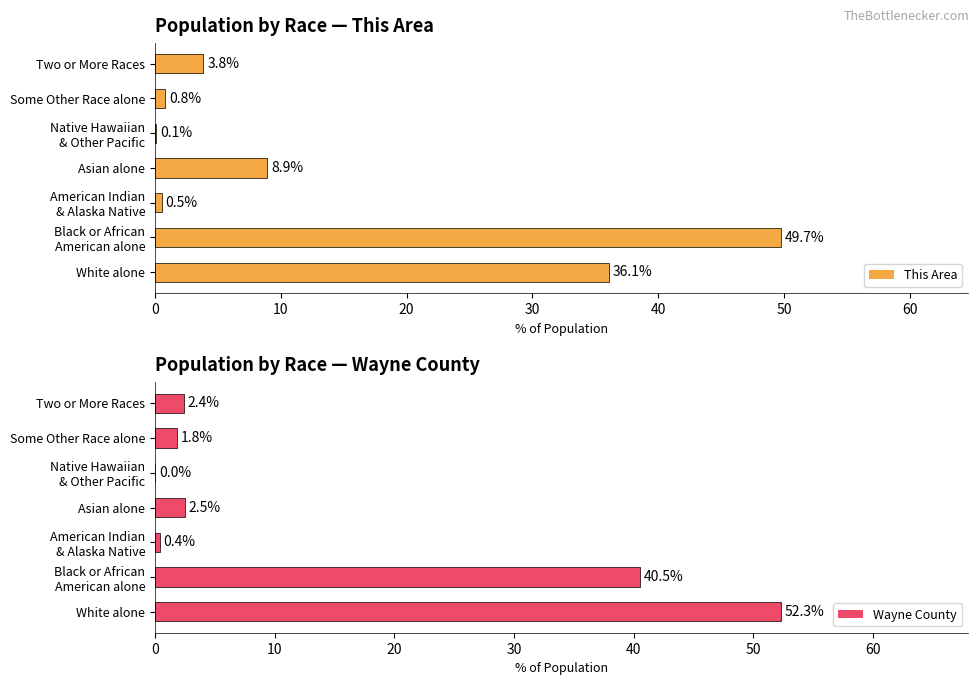

Is it true that Wayne County equals 77.7 at White alone?

False